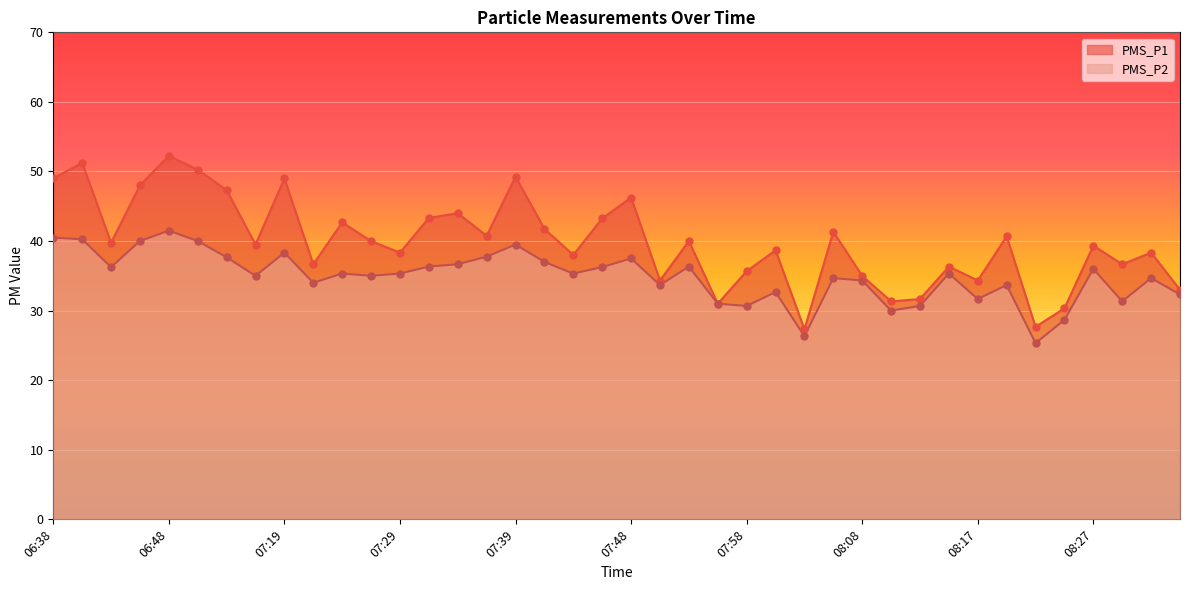

What is the total value across all series at 06:40?

91.5